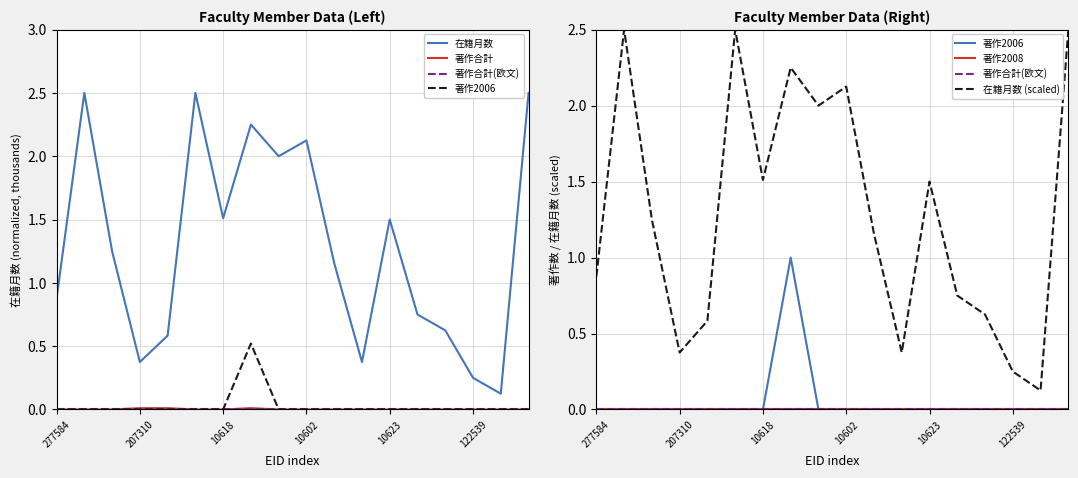

List the series in order of their peak value, highest first.

在籍月数, 在籍月数 (scaled), 著作2006, 著作合計, 著作合計(欧文), 著作2008